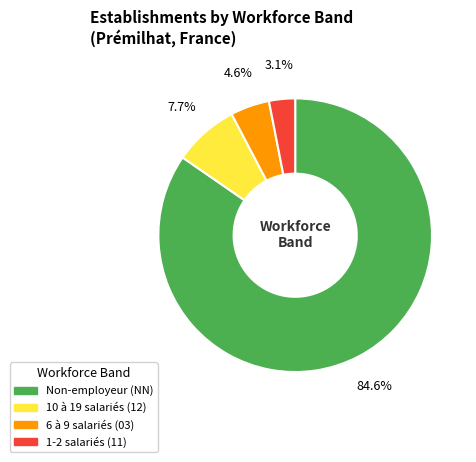

Count the number of slices in the pie.

4